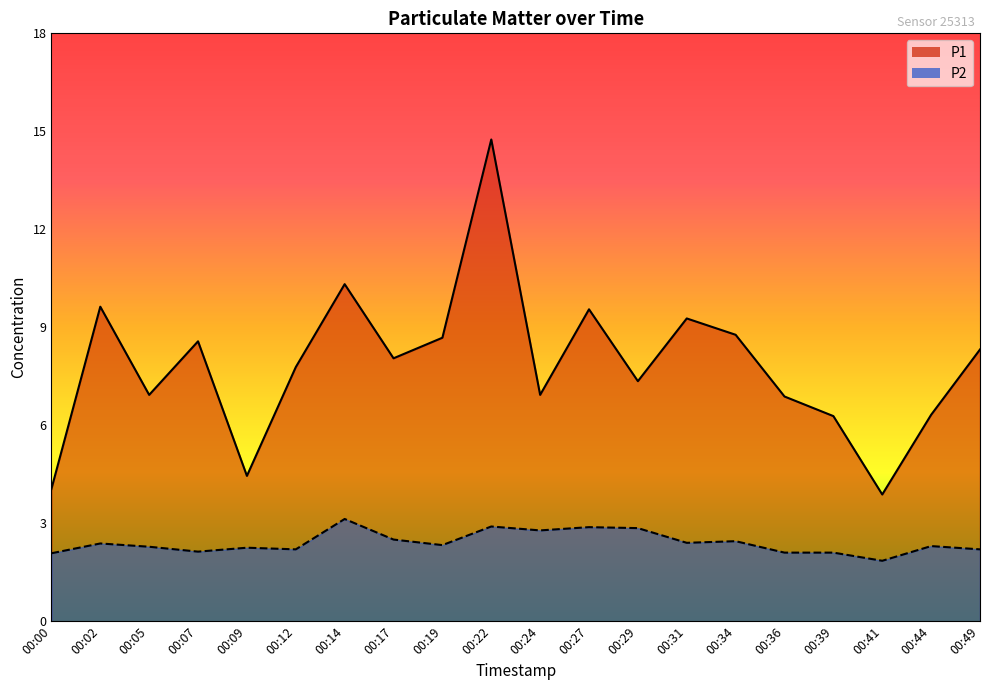

Which category has the highest value in the P1 series?

00:22